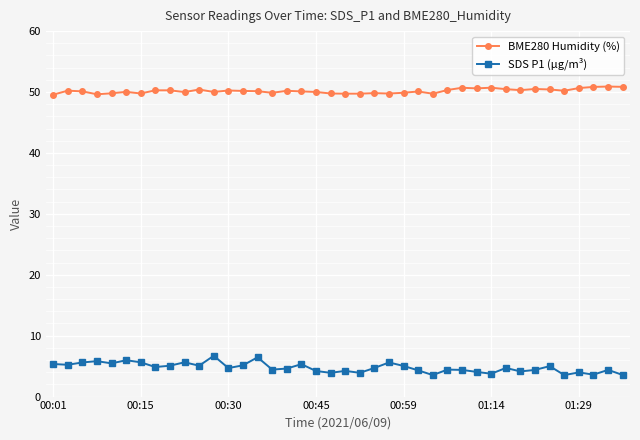

Does the chart have visible grid lines?

Yes